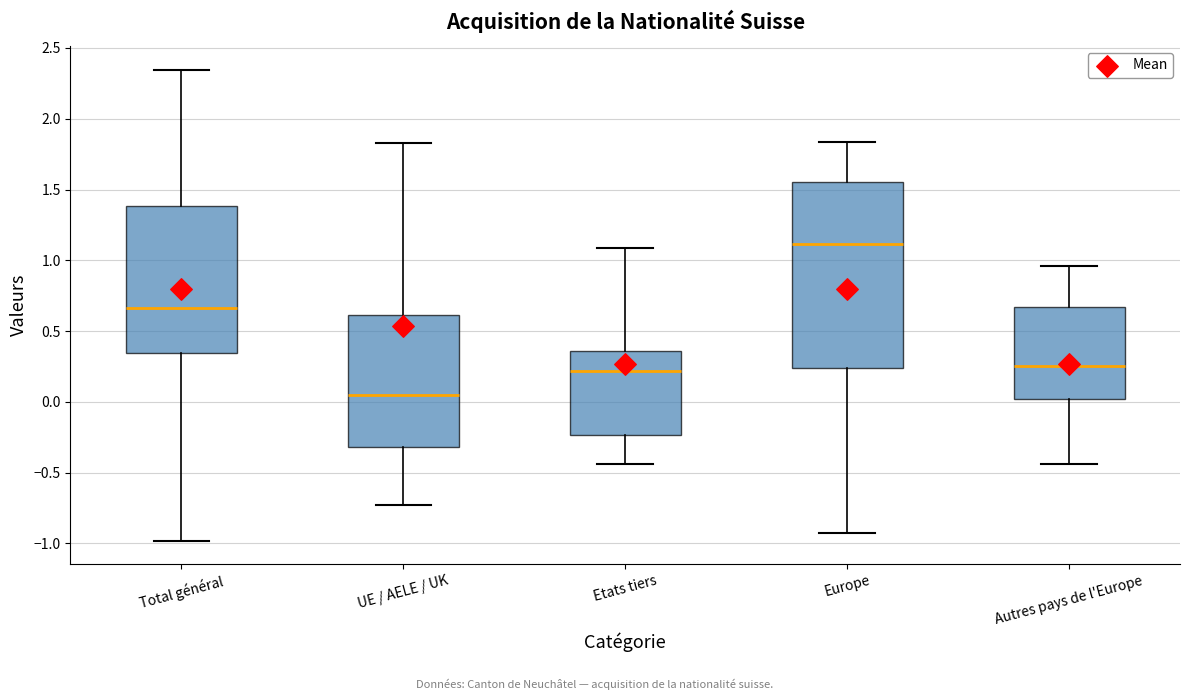

Reading left to right, read every box against the y-axis: the position of its median line, the range the box covers, and the ends of its whiskers. The values are not printed on the chart, so give them approximately, as read against the axis.

Total général: median 0.65, box 0.35 to 1.40, whiskers -1.00 to 2.35
UE / AELE / UK: median 0.05, box -0.30 to 0.60, whiskers -0.75 to 1.85
Etats tiers: median 0.20, box -0.25 to 0.35, whiskers -0.45 to 1.10
Europe: median 1.10, box 0.25 to 1.55, whiskers -0.95 to 1.85
Autres pays de l'Europe: median 0.25, box 0.00 to 0.65, whiskers -0.45 to 0.95